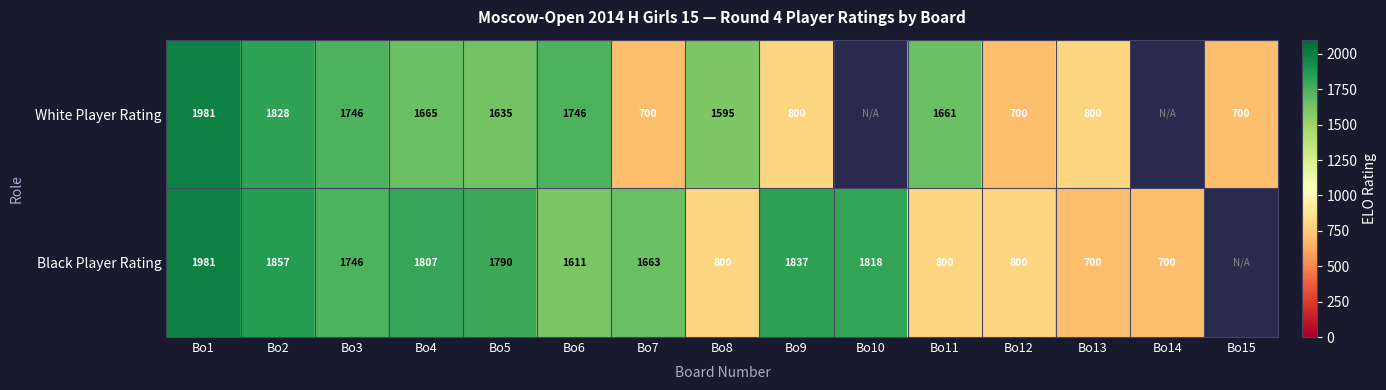

Which has a higher value, Bo3 or Bo1?

Bo1